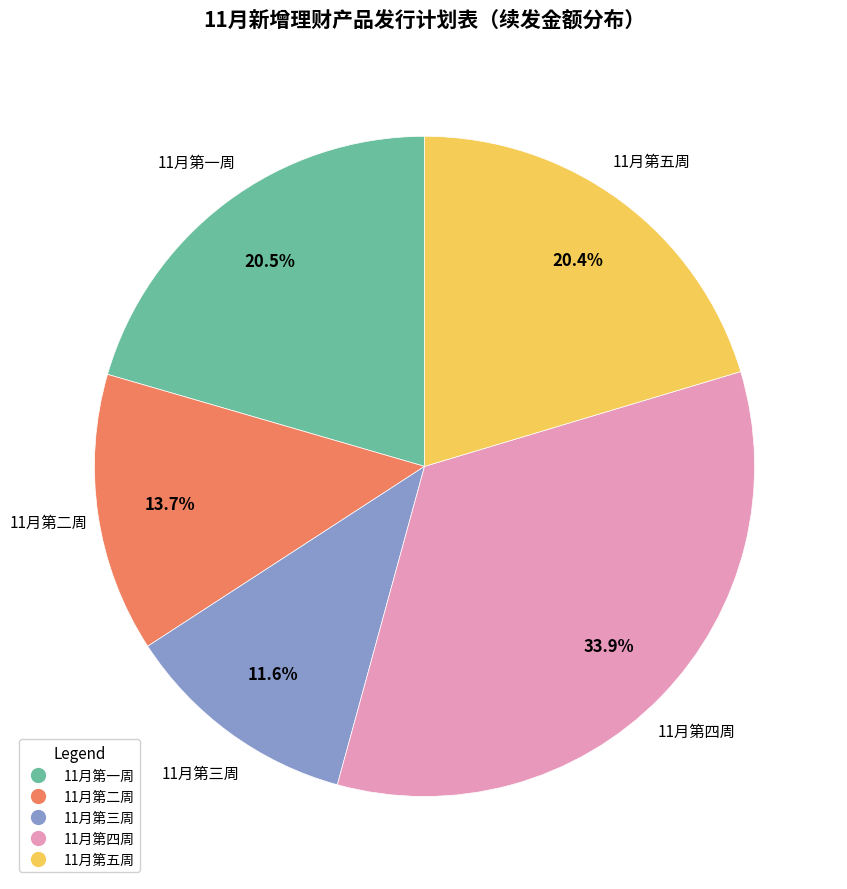

The 11月第二周 slice represents 14% of the pie. True or false?

True